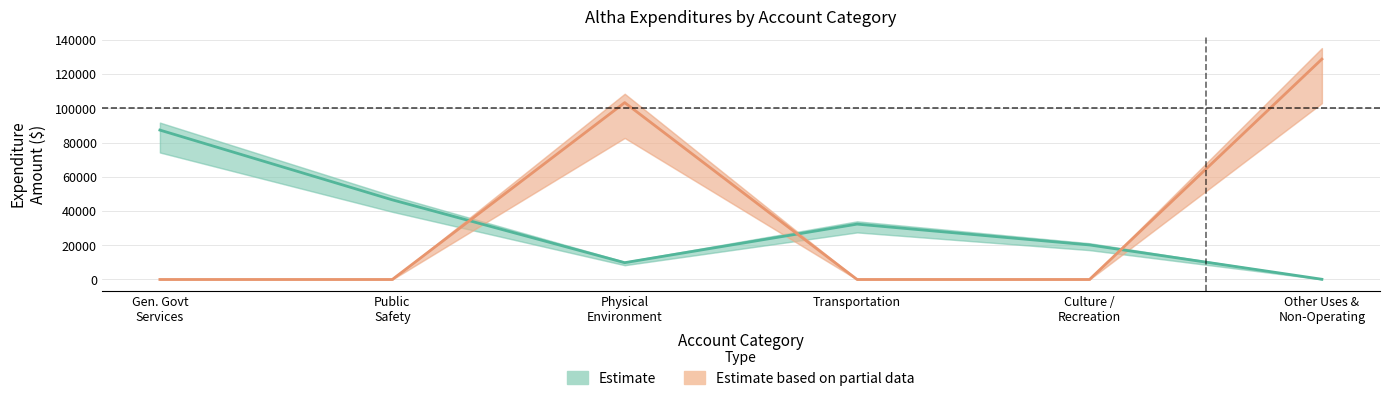

True or false: Enterprise has a value of -41988 at Transportation.

False